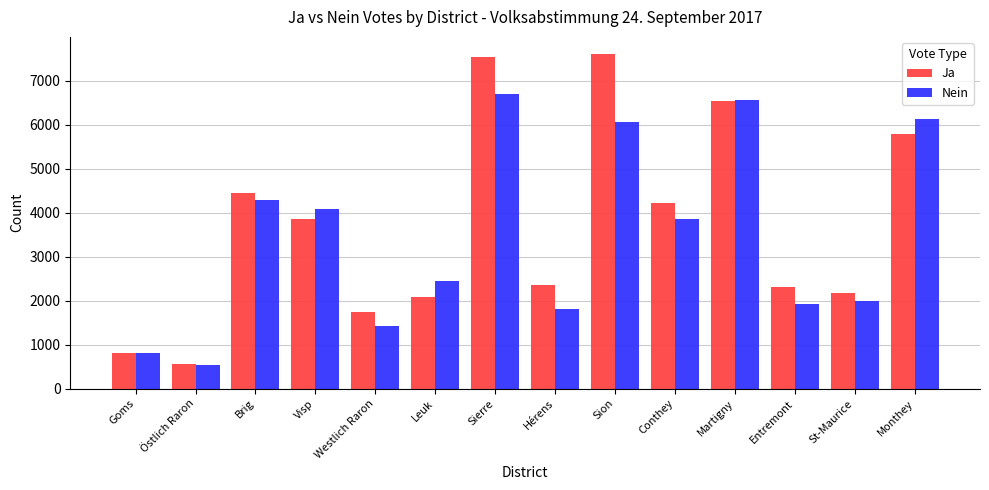

Does the chart contain any negative values?

No